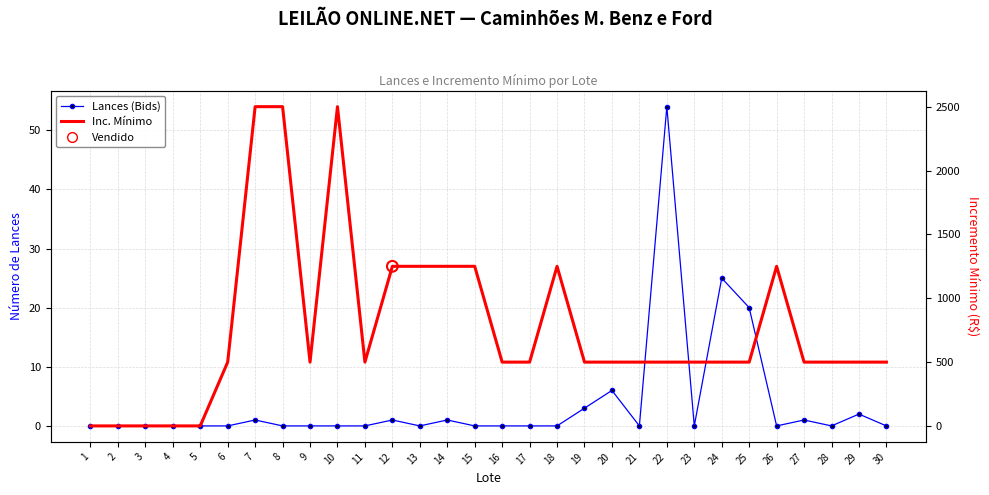

Which series contains the highest Y value?

Inc. Mínimo